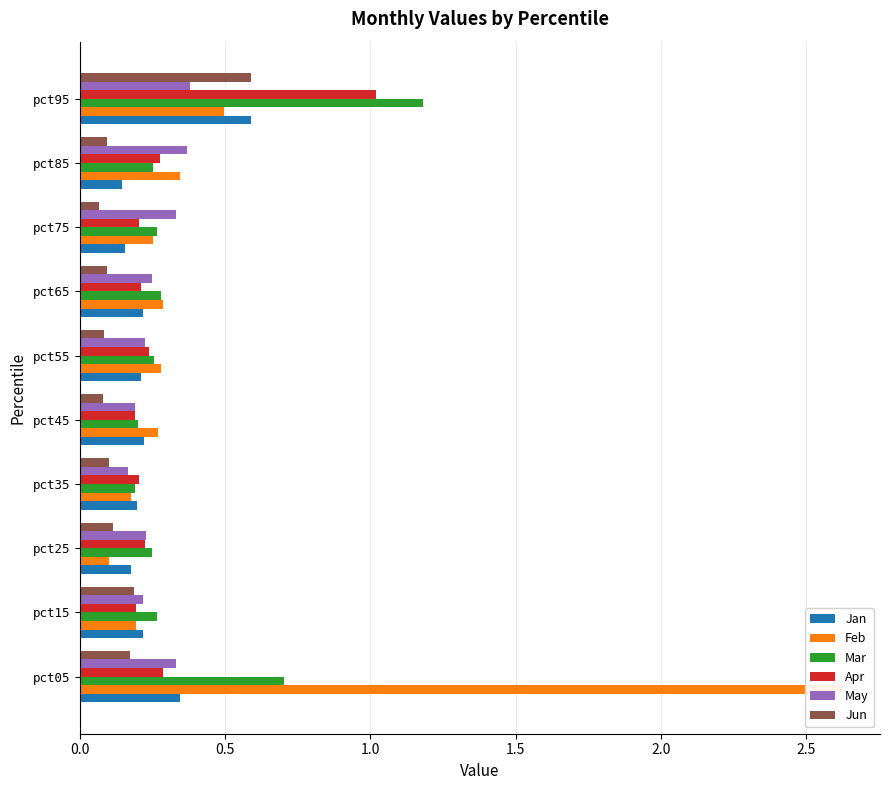

What is the maximum value shown in the chart?

2.6